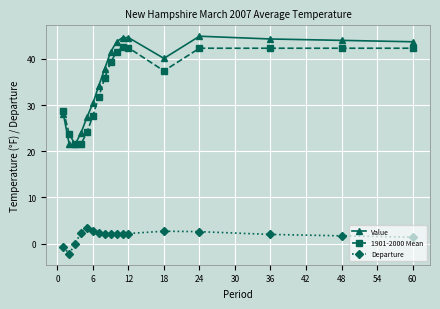

What is the lowest value of the 1901-2000 Mean series?

21.5